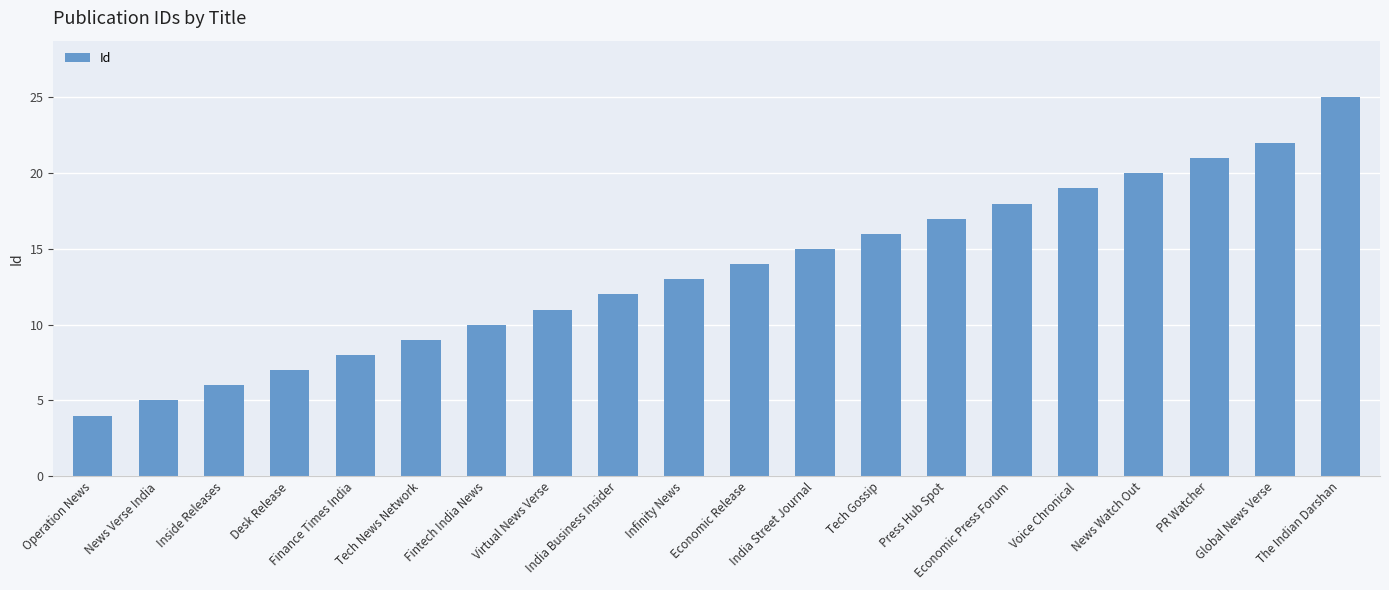

Which label corresponds to the smallest value in the chart?

Operation News